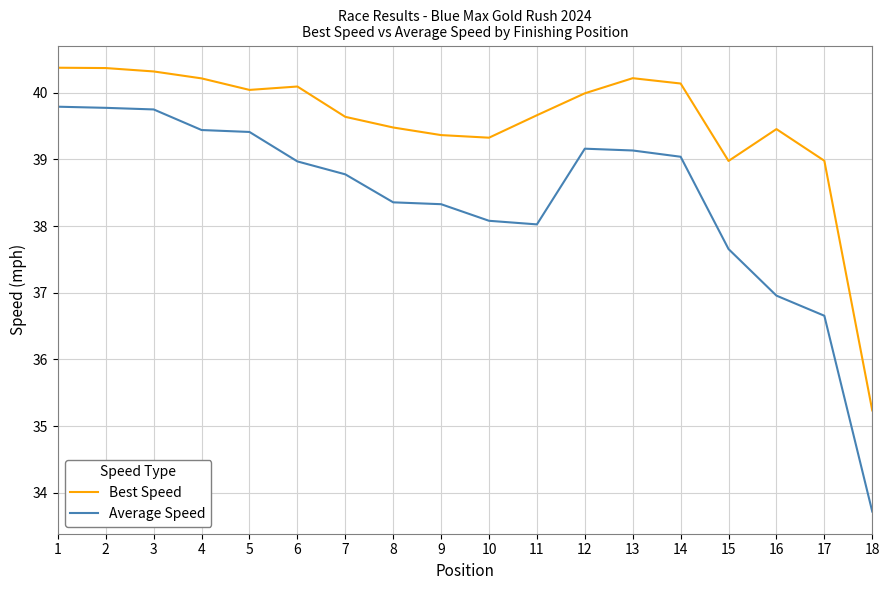

What is the difference between the Best Speed values at 11 and 14?

0.5